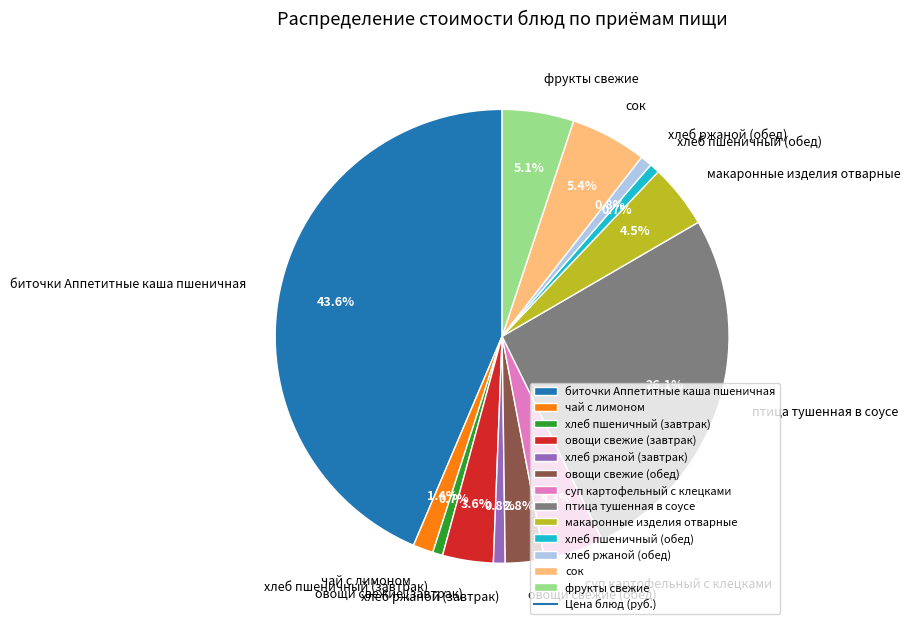

To the nearest percent, what is the difference between the макаронные изделия отварные and овощи свежие (обед) slice percentages?

2%